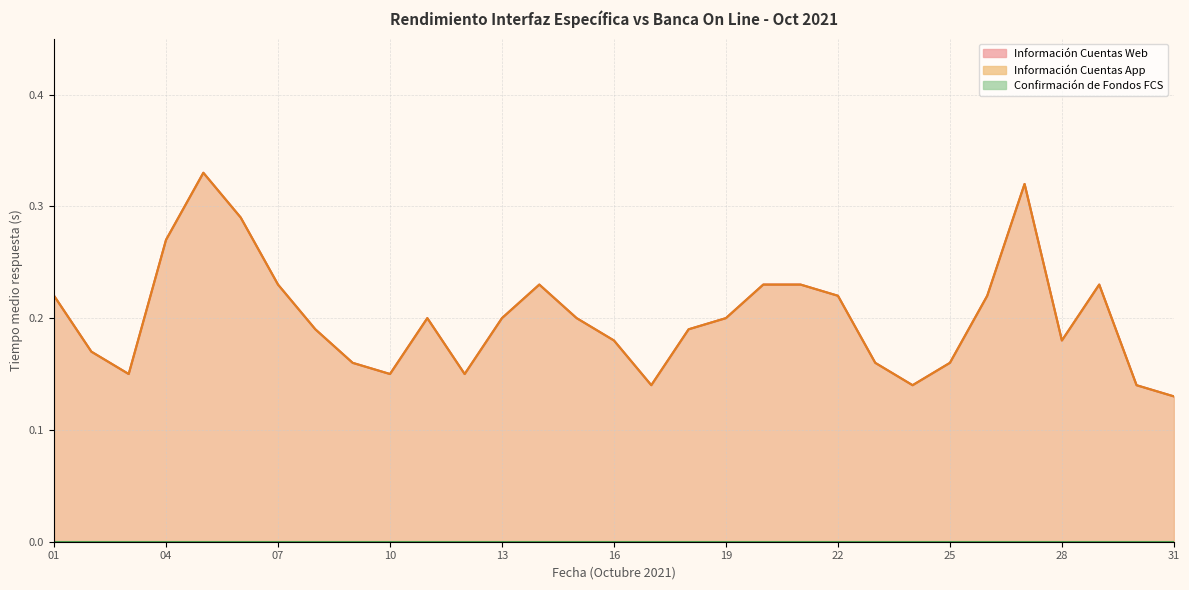

Rank the categories by Información Cuentas App value from lowest to highest.

31, 17, 24, 30, 03, 10, 12, 09, 23, 25, 02, 16, 28, 08, 18, 11, 13, 15, 19, 01, 22, 26, 07, 14, 20, 21, 29, 04, 06, 27, 05